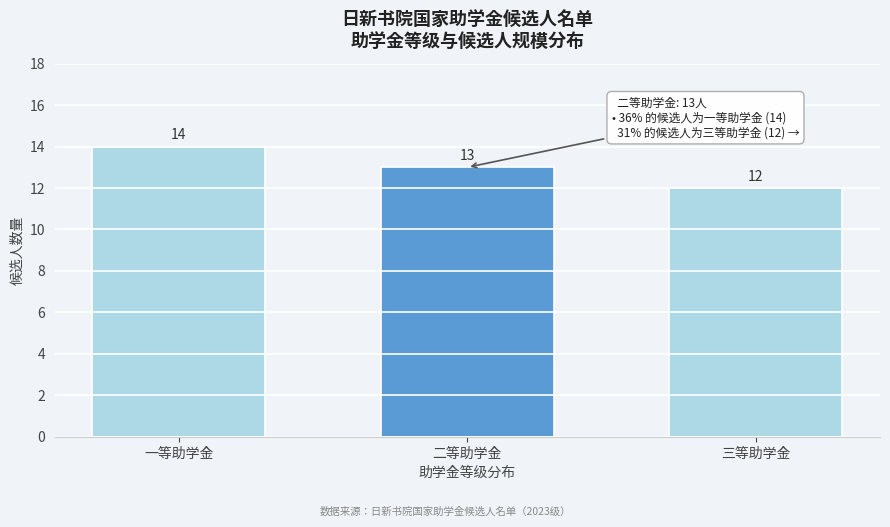

Reading right to left, transcribe all the data shown in this chart.

12	13	14